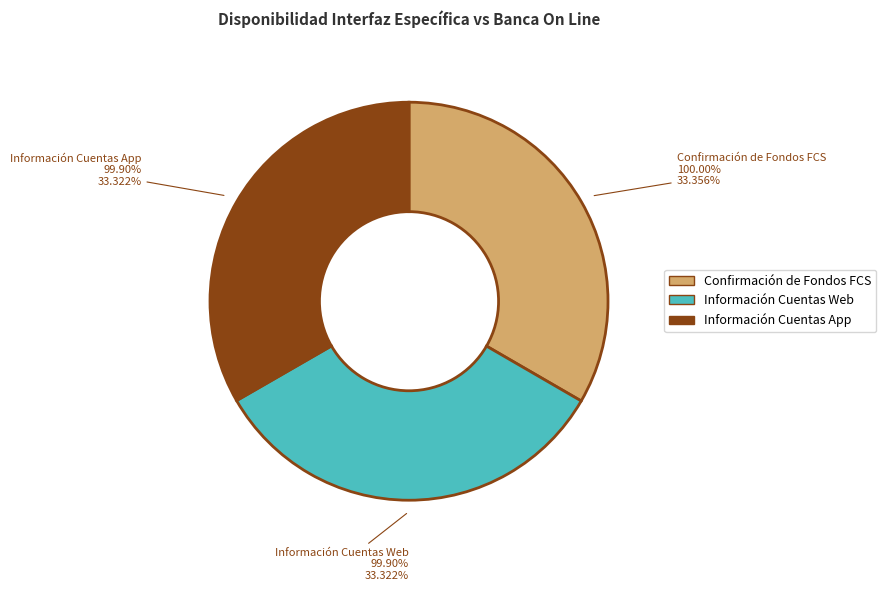

Does any single category account for the majority?

No